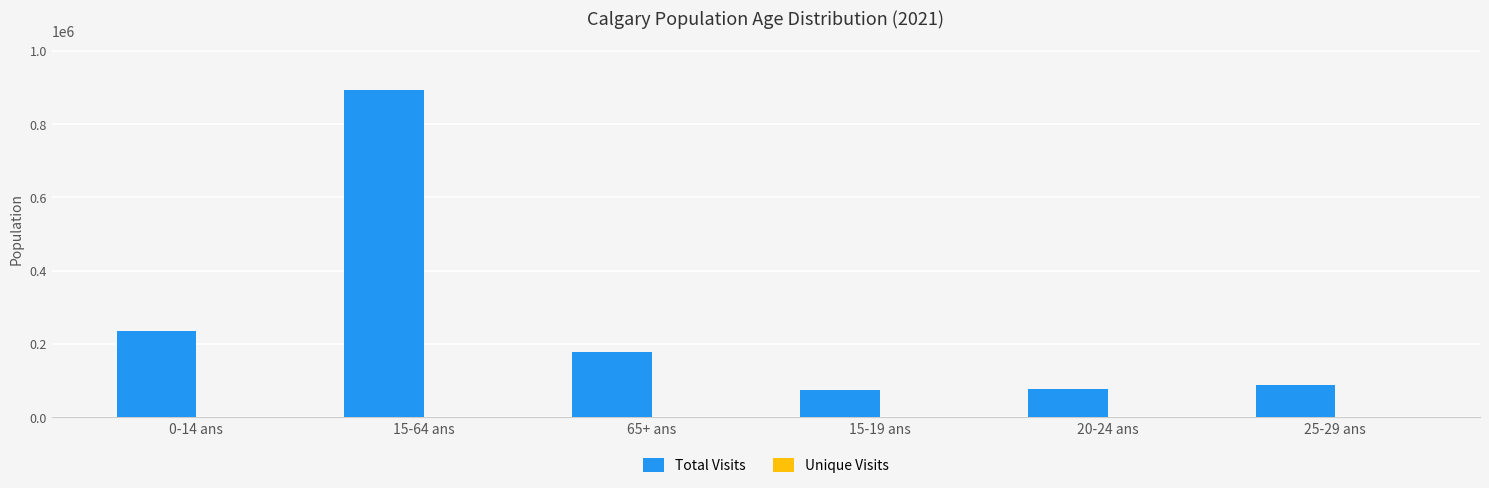

What is the greatest value displayed?

893525